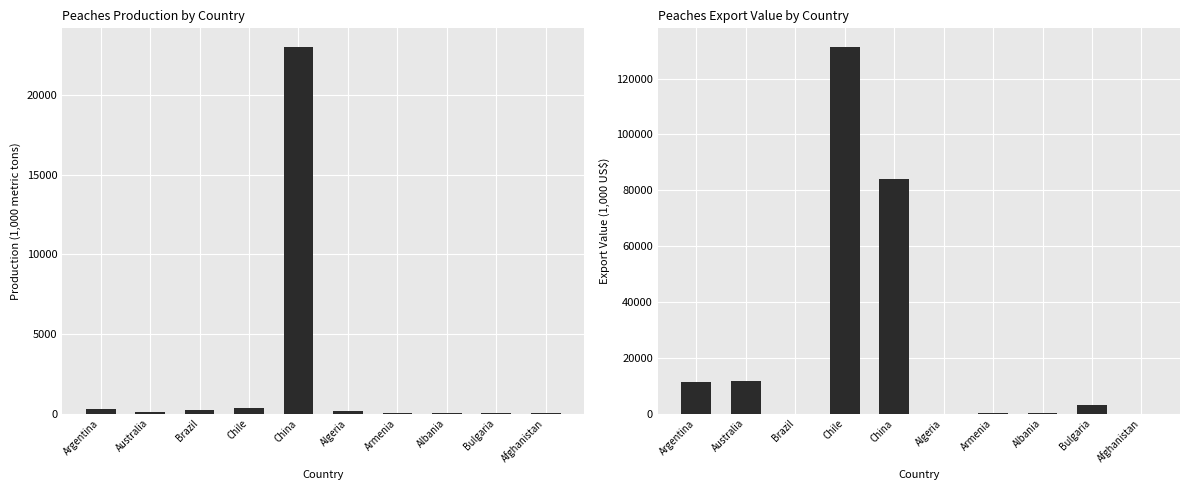

Where does the Production (1,000 metric tons) series first go above 180?

Argentina